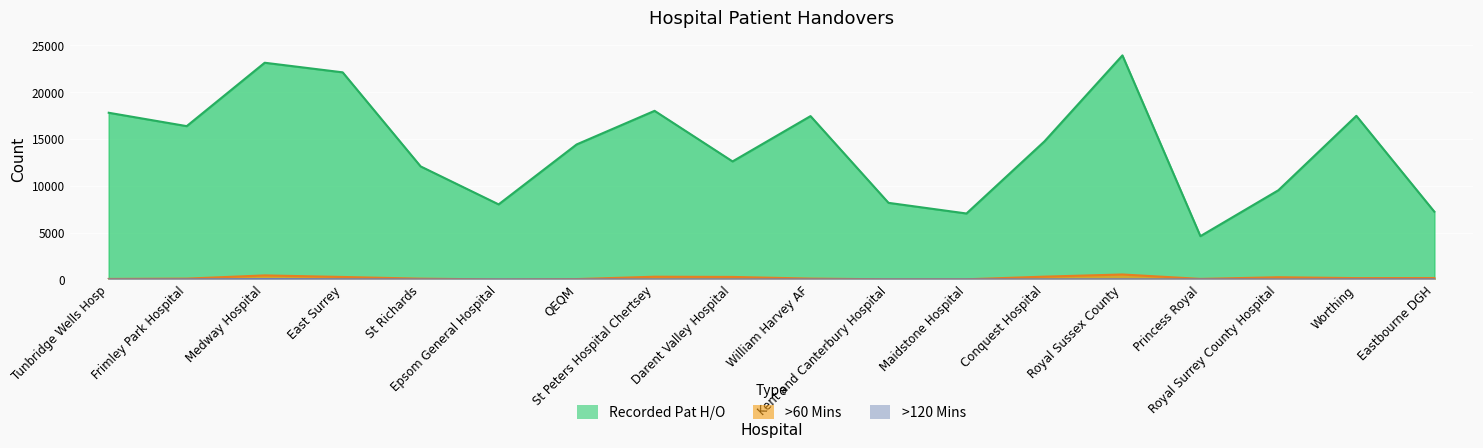

How many values in the >120 Mins series exceed 10?

8